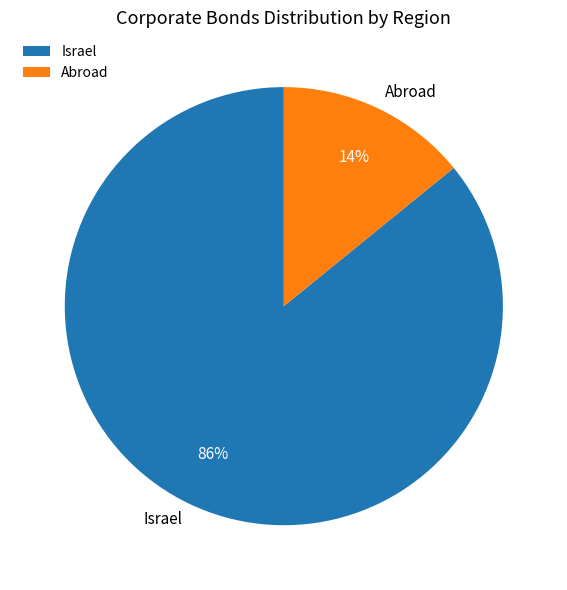

Does any single category account for the majority?

Yes